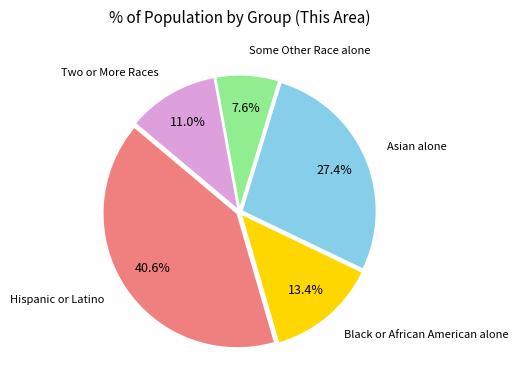

Is there any slice that represents more than half of the pie?

No